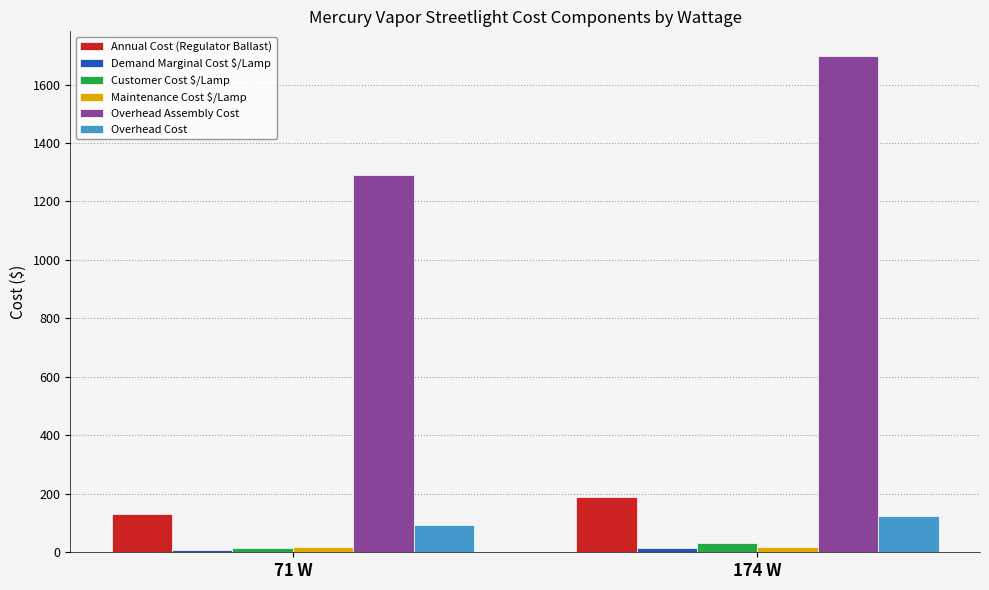

What is the value of the Overhead Cost bar at the 2nd from the left?

124.1